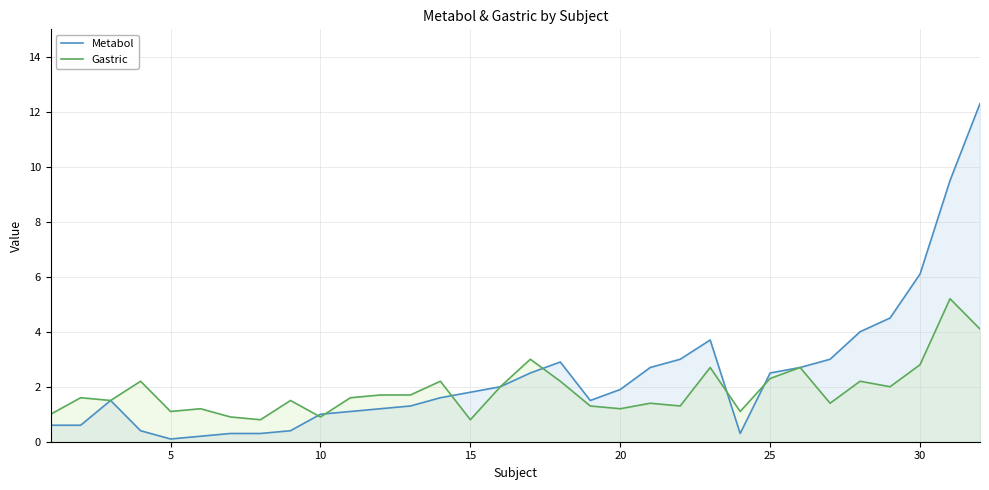

True or false: Metabol and Gastric cross at least once.

True